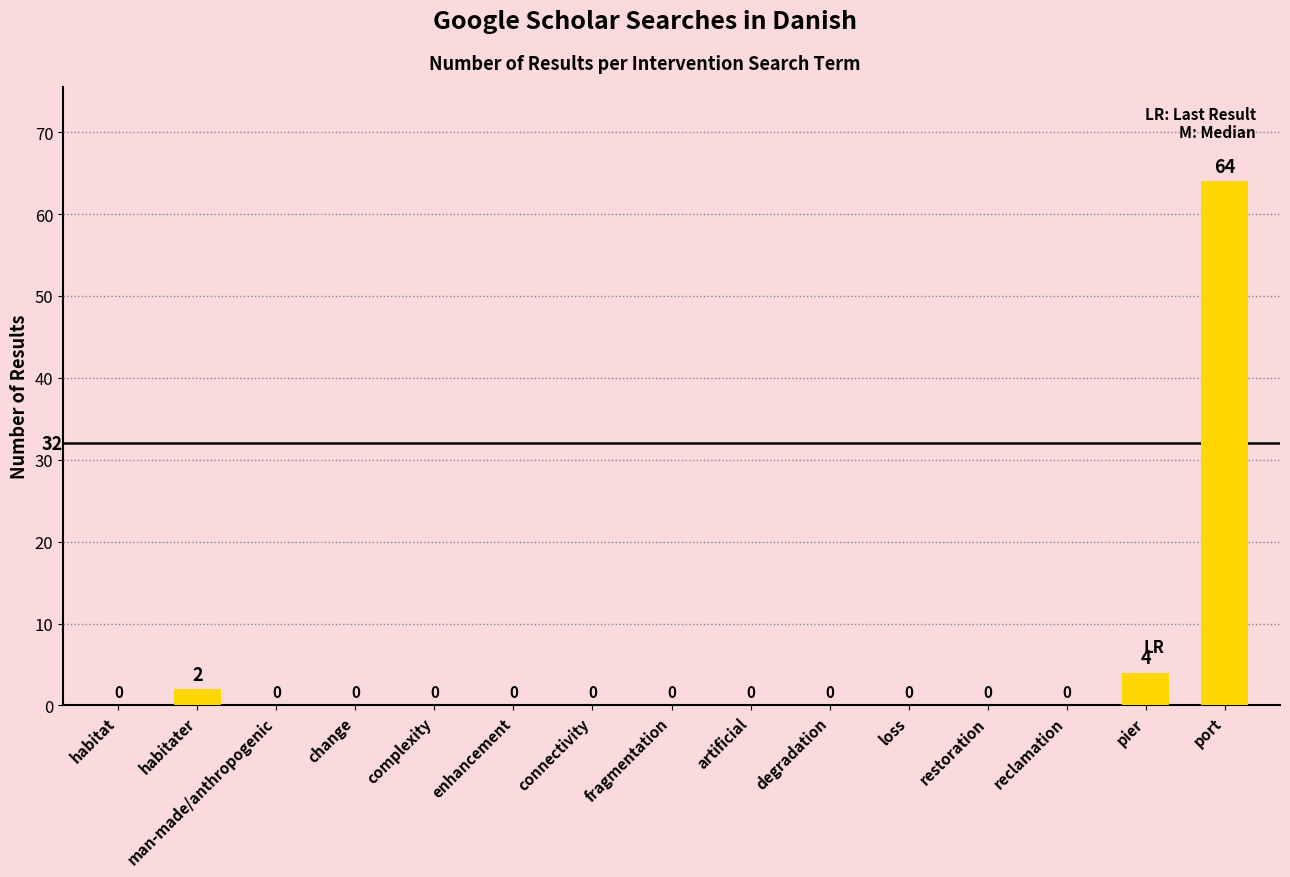

What is the sum of all values?

70